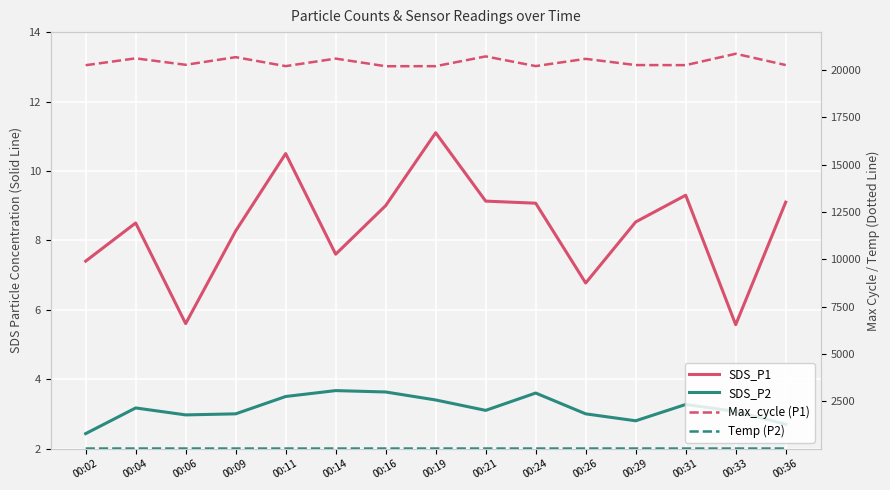

The SDS_P1 series shows 7.6 at 00:14. True or false?

True